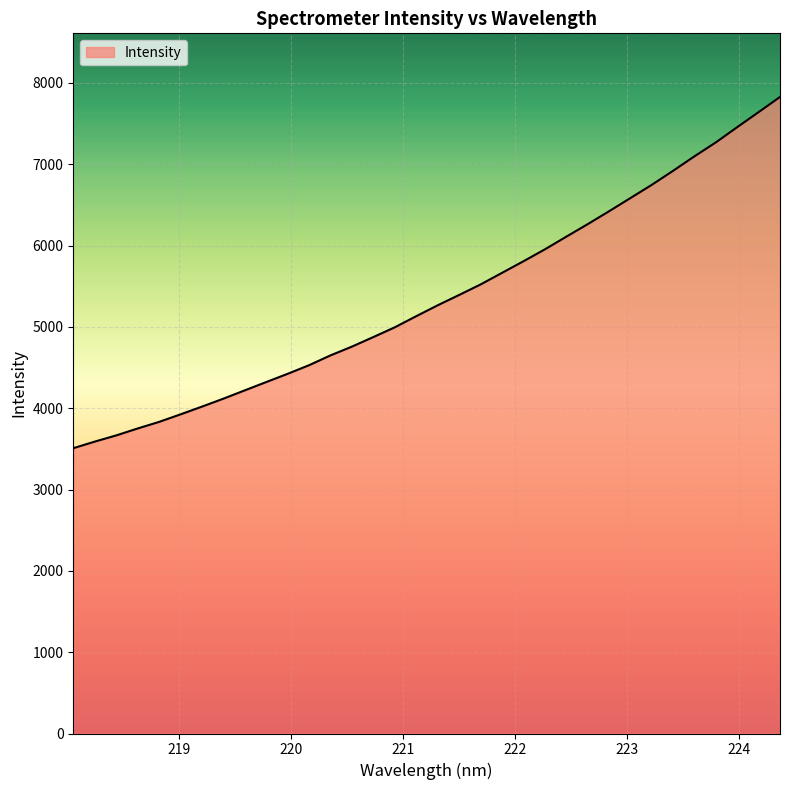

How many categories are shown in the chart?

34